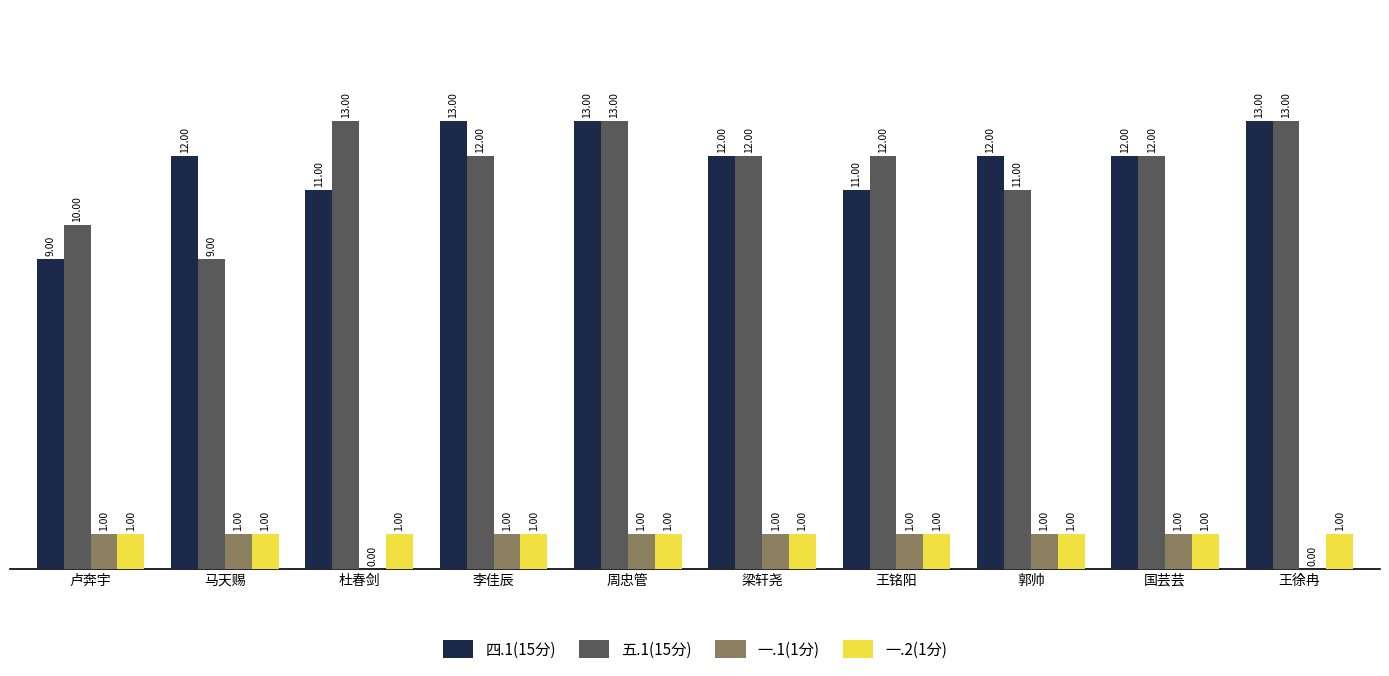

Reading left to right, extract all data points from this chart.

四.1(15分): 9	12	11	13	13	12	11	12	12	13
五.1(15分): 10	9	13	12	13	12	12	11	12	13
一.1(1分): 1	1	0	1	1	1	1	1	1	0
一.2(1分): 1	1	1	1	1	1	1	1	1	1